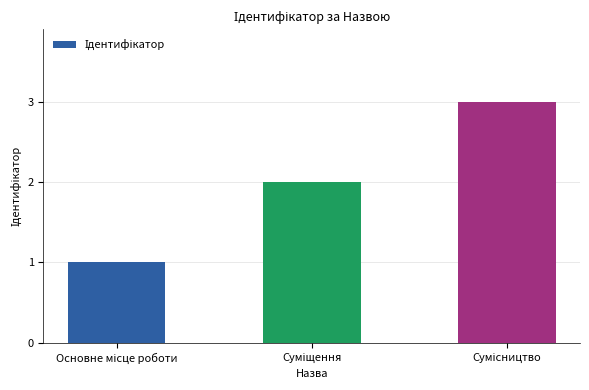

What is the maximum value shown in the chart?

3